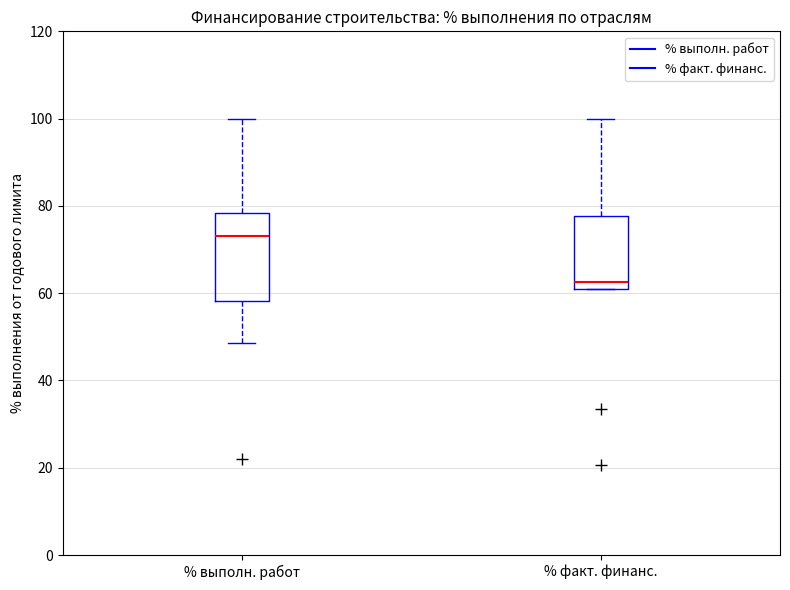

Where does the lower whisker of the box for % выполн. работ end on the y-axis? The values are not printed on the chart, so give them approximately, as read against the axis.

48